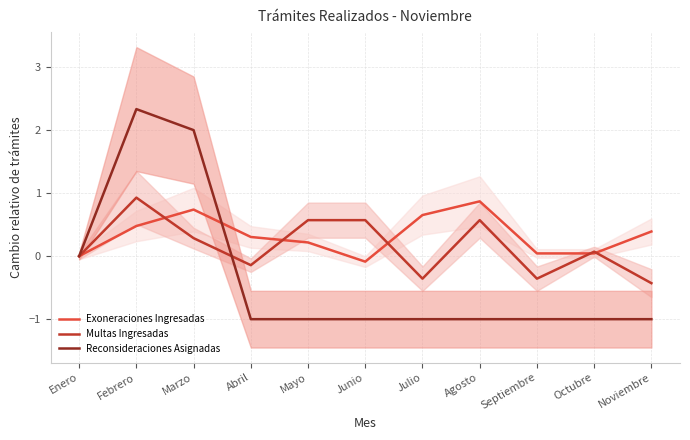

What is the sum of all Multas Ingresadas values?

1.7